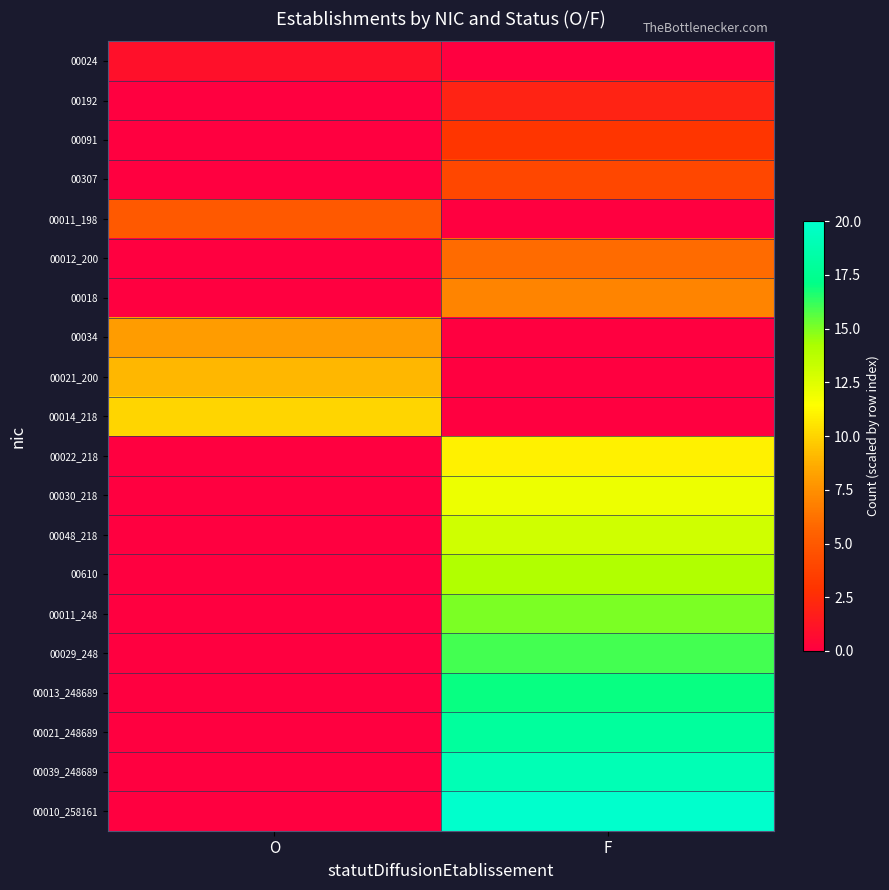

Rank the series at O from lowest to highest value.

00192, 00091, 00307, 00012_200, 00018, 00022_218, 00030_218, 00048_218, 00610, 00011_248, 00029_248, 00013_248689, 00021_248689, 00039_248689, 00010_258161, 00024, 00011_198, 00034, 00021_200, 00014_218